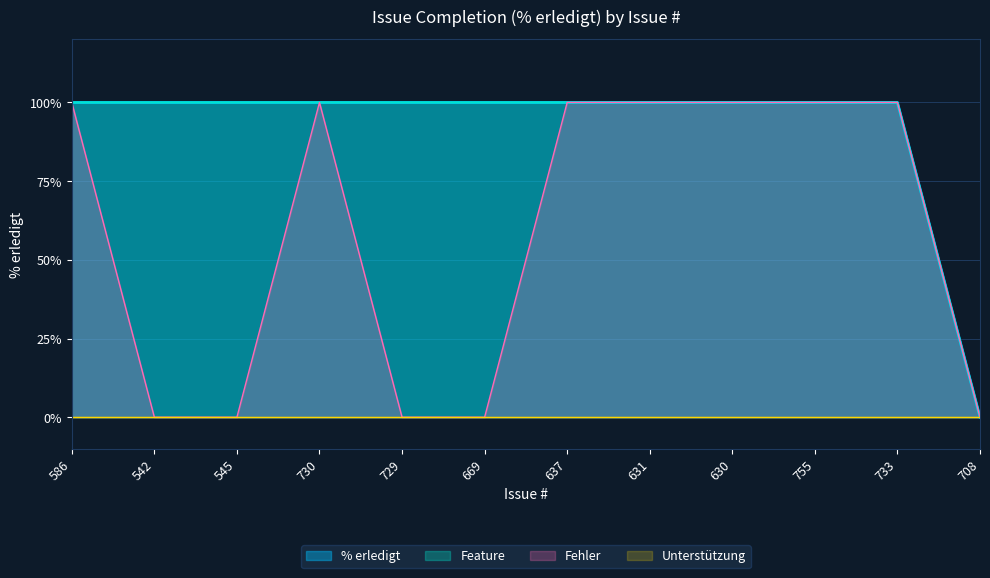

Does the chart display data point markers on the line(s)?

No